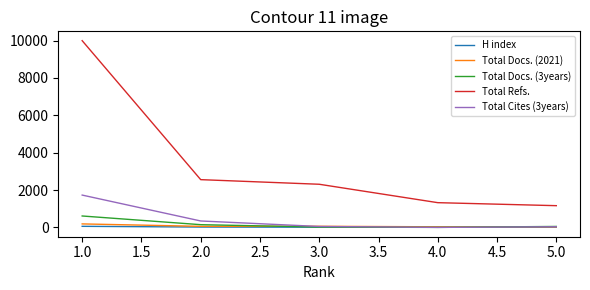

Rank the series by their maximum value, from highest to lowest.

Total Refs., Total Cites (3years), Total Docs. (3years), Total Docs. (2021), H index